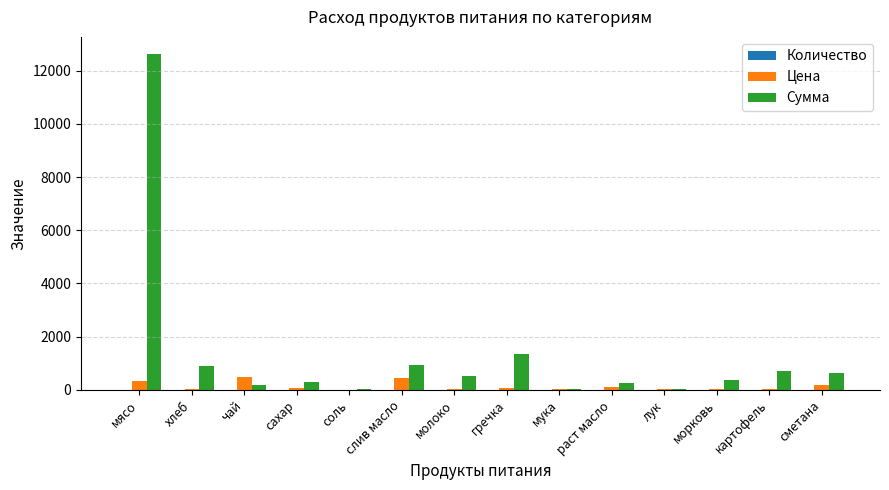

Which series has the largest range (max minus min)?

Сумма